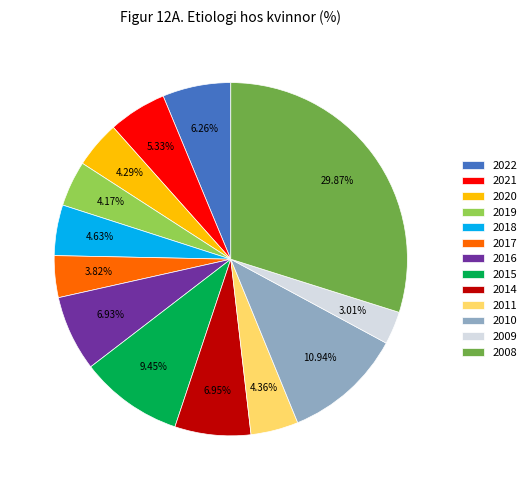

Is there any slice that represents more than half of the pie?

No